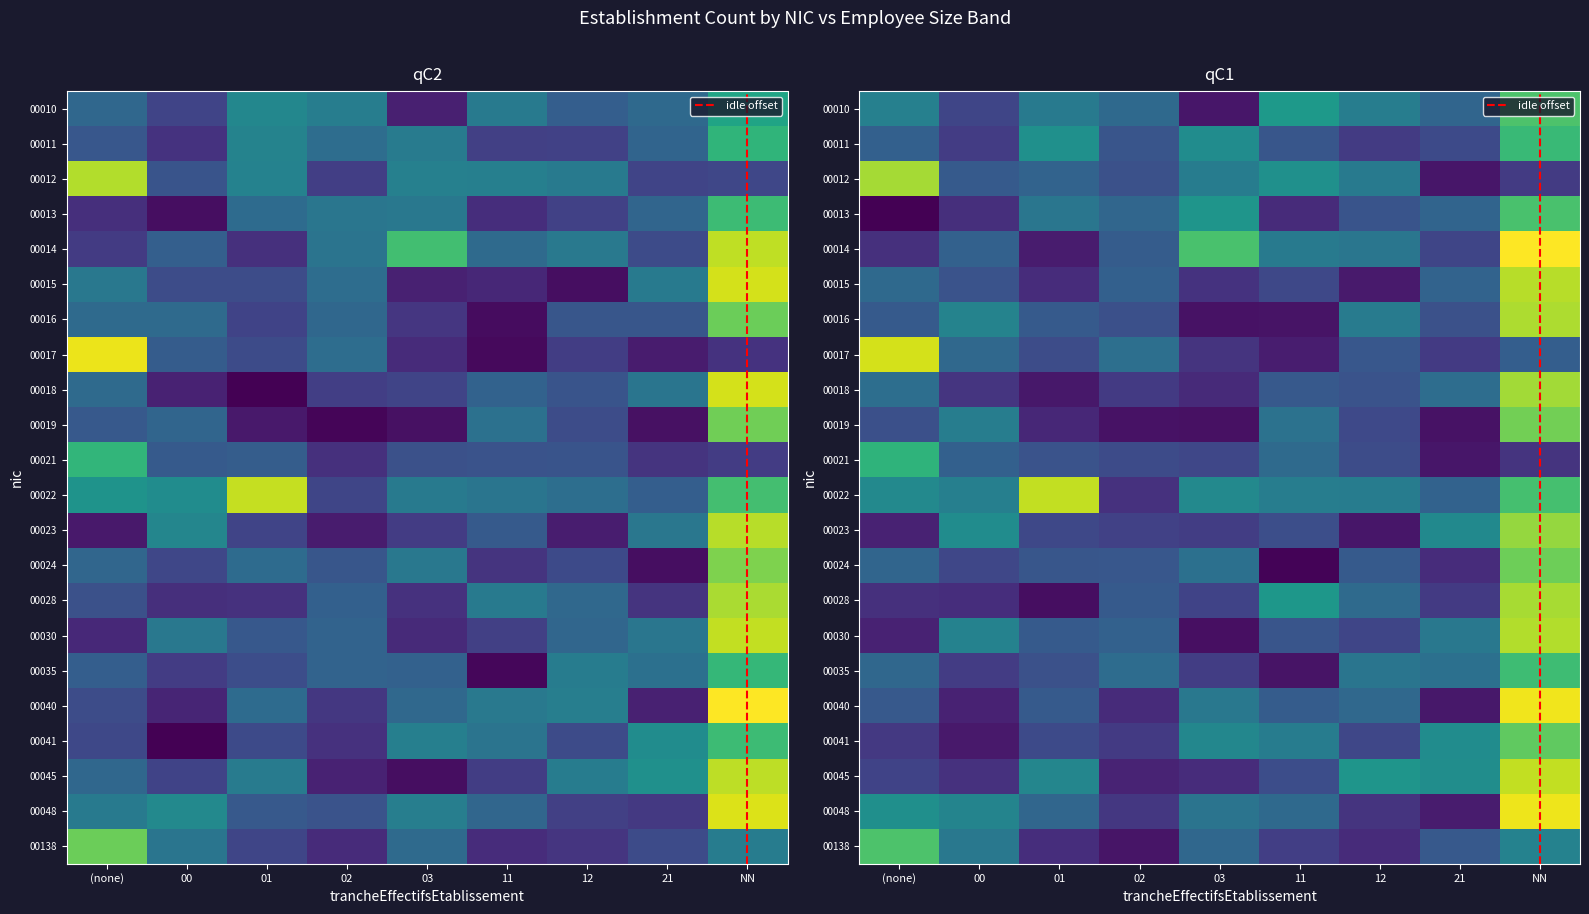

At how many categories does at least one series exceed 1?

1